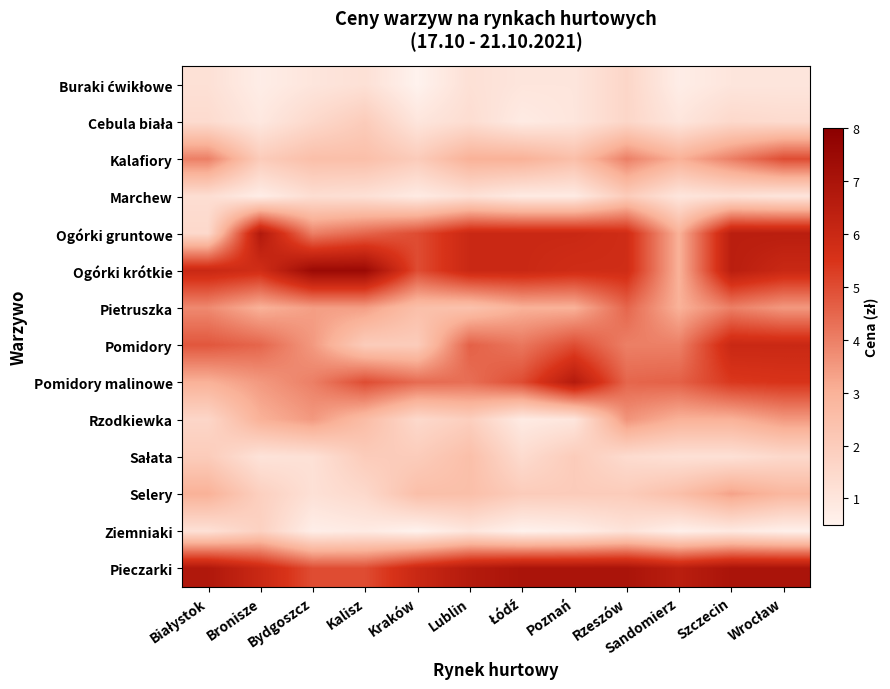

At Łódź, list the series in order from largest to smallest.

Pieczarki, Ogórki gruntowe, Ogórki krótkie, Pomidory malinowe, Pomidory, Kalafiory, Pietruszka, Selery, Sałata, Buraki ćwikłowe, Cebula biała, Marchew, Rzodkiewka, Ziemniaki